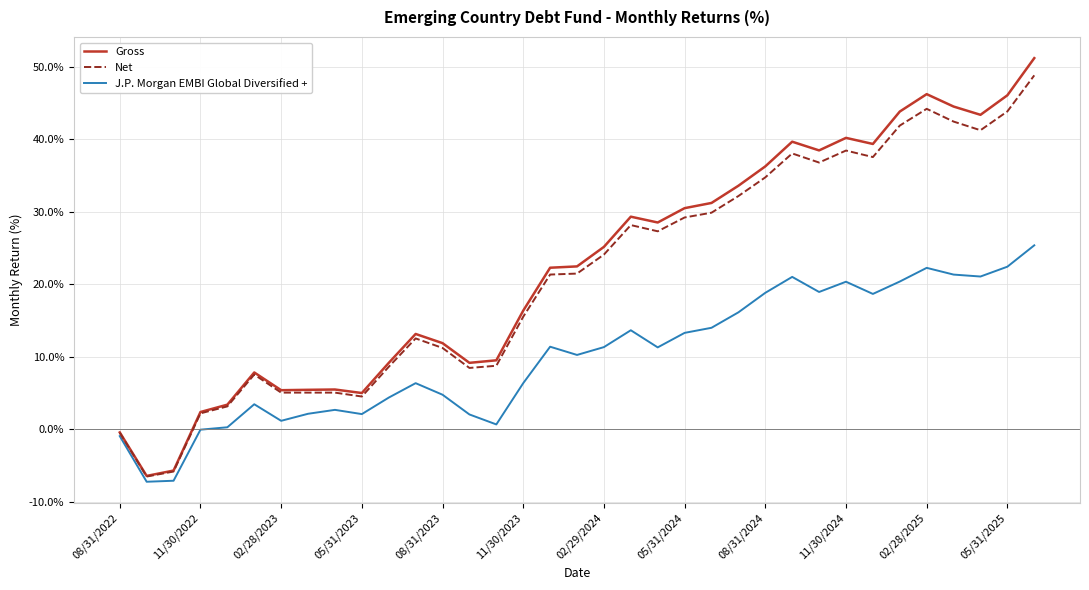

Which series has the widest spread of values?

Gross